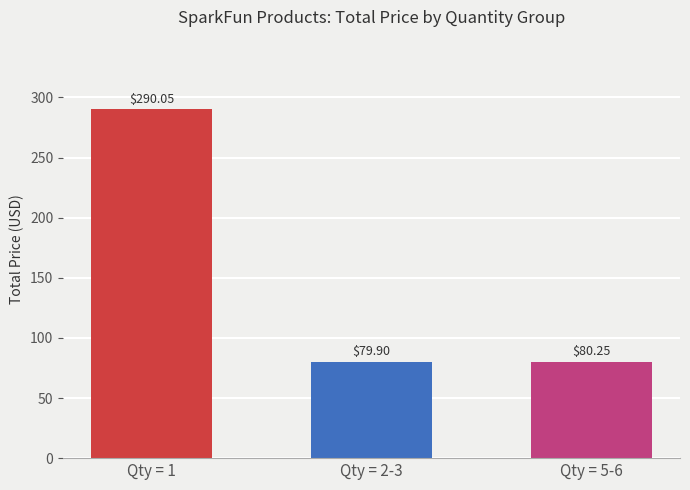

Does the chart contain stacked bars?

No